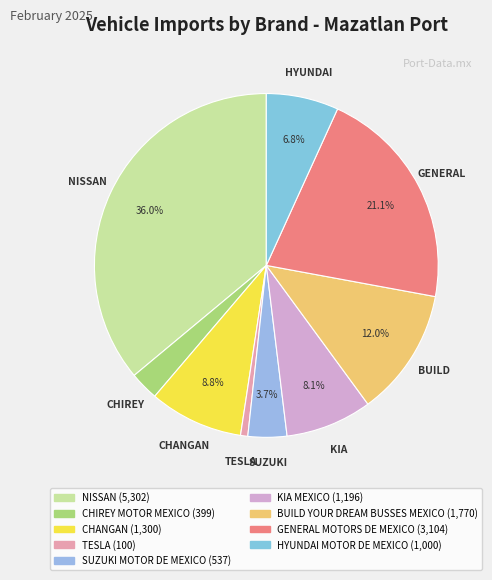

Which slice is the largest?

NISSAN